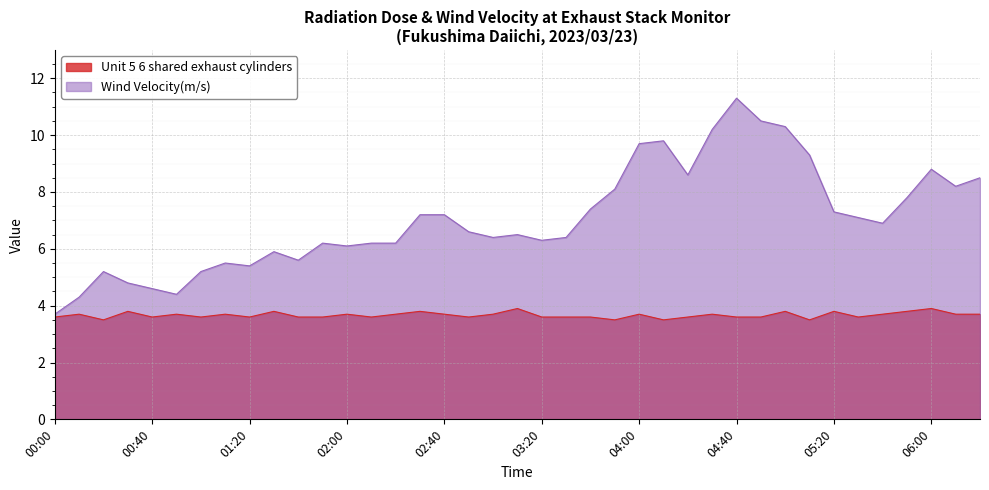

The value of Wind Velocity(m/s) at 03:20 is 6.3. True or false?

True